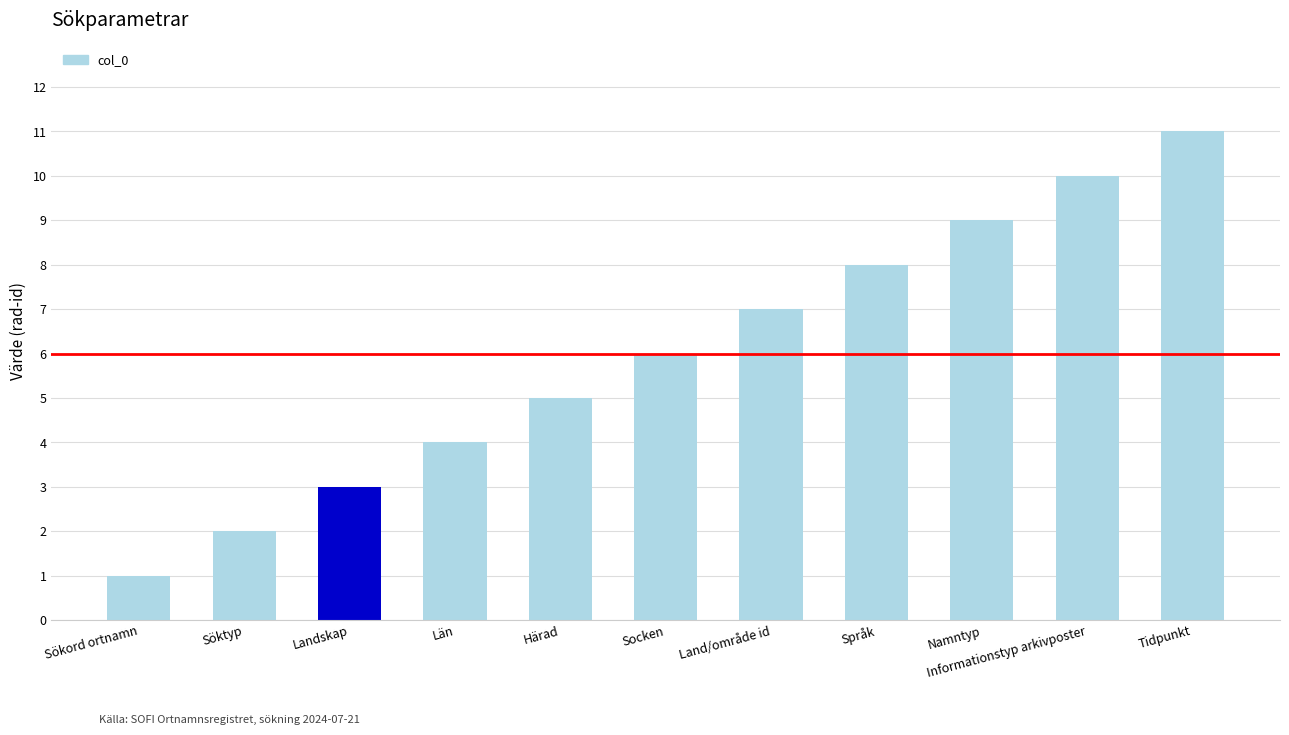

List the labels in order of value, smallest first.

Sökord ortnamn, Söktyp, Landskap, Län, Härad, Socken, Land/område id, Språk, Namntyp, Informationstyp arkivposter, Tidpunkt